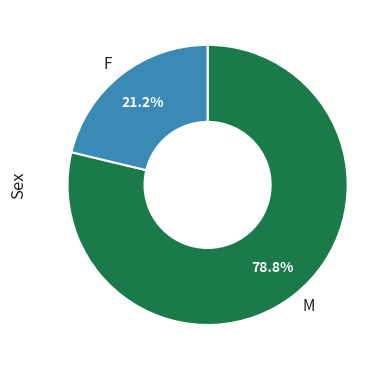

Do F and M together represent more than half of the pie?

Yes